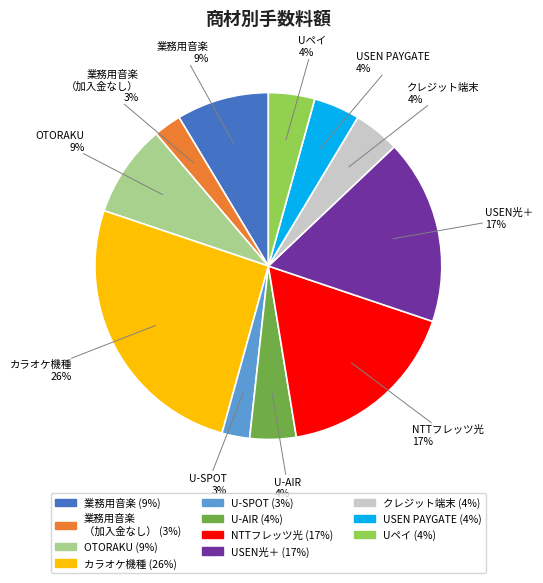

Does any single category account for the majority?

No